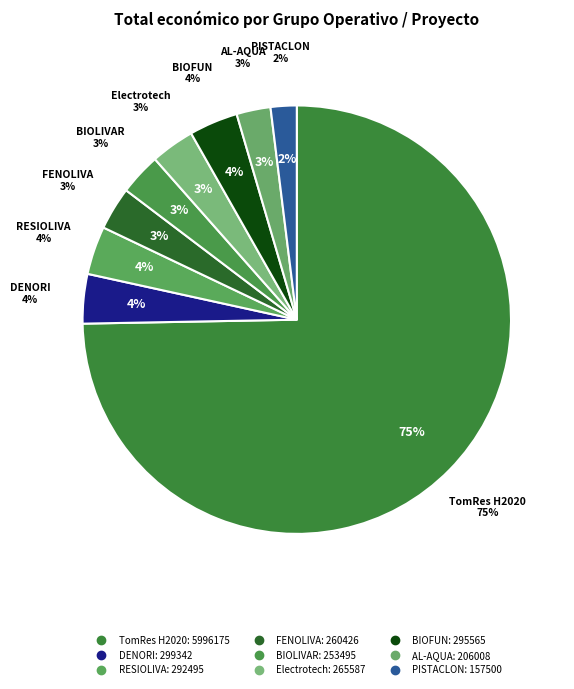

Which slice is the largest?

TomRes H2020